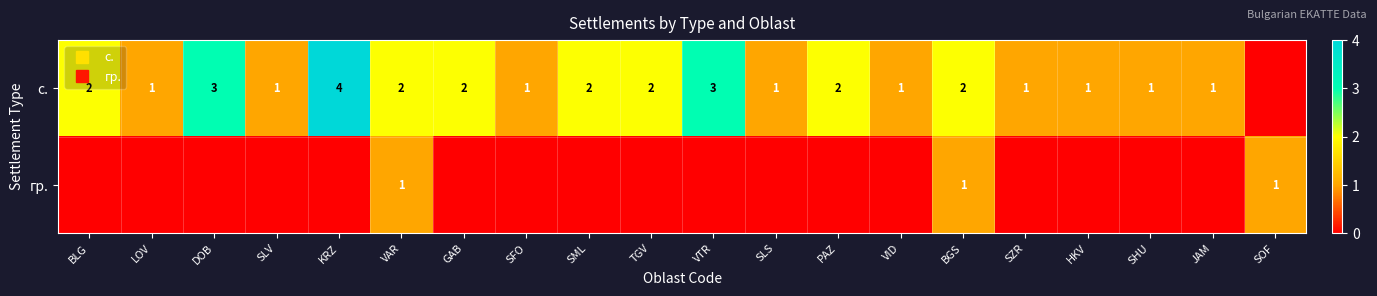

Rank the series at SML from highest to lowest value.

с., гр.